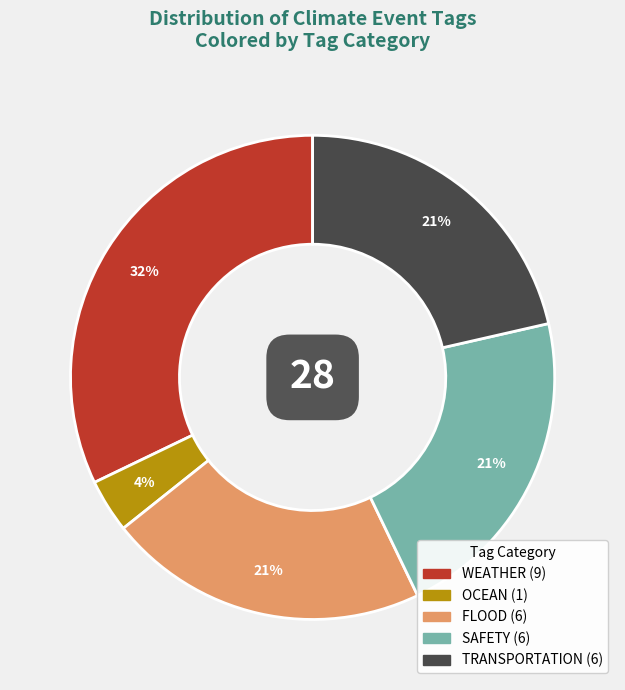

To the nearest percent, what is the average slice percentage?

20%